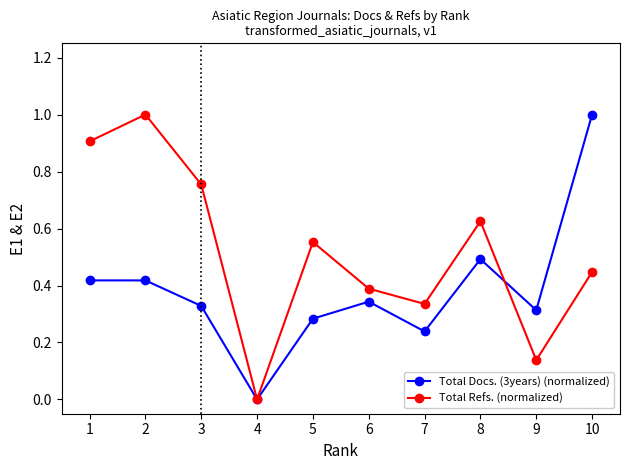

At which category does the chart reach its minimum across all series?

4